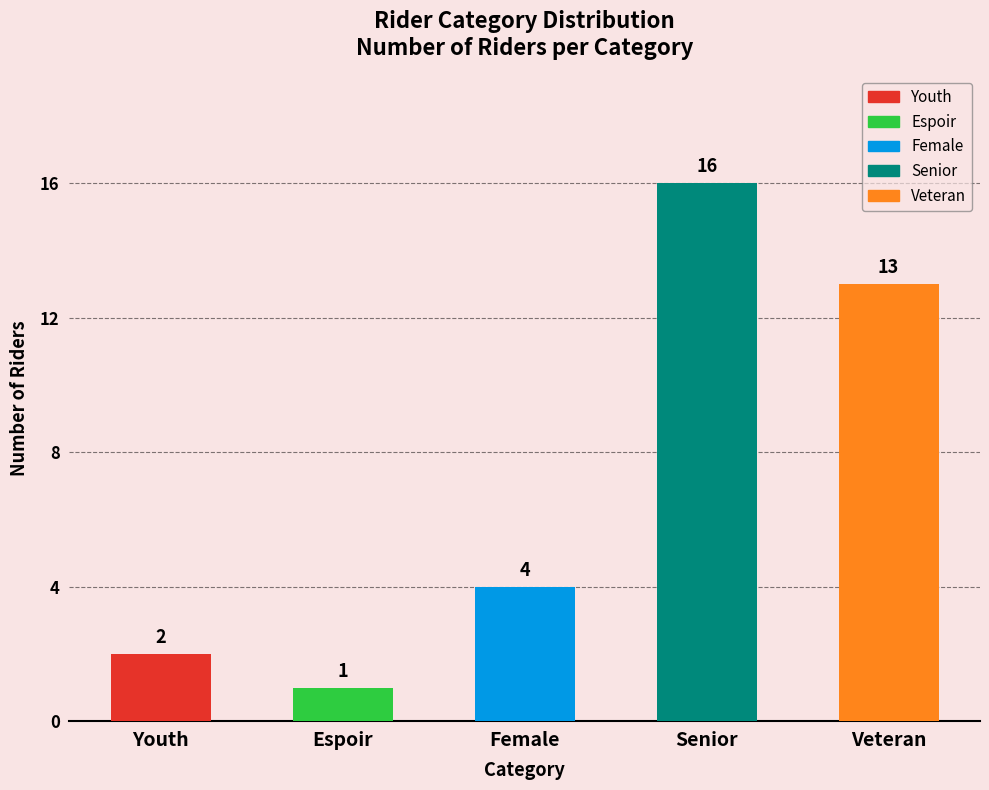

Approximately how many times larger is the value at Female compared to Espoir?

4.0